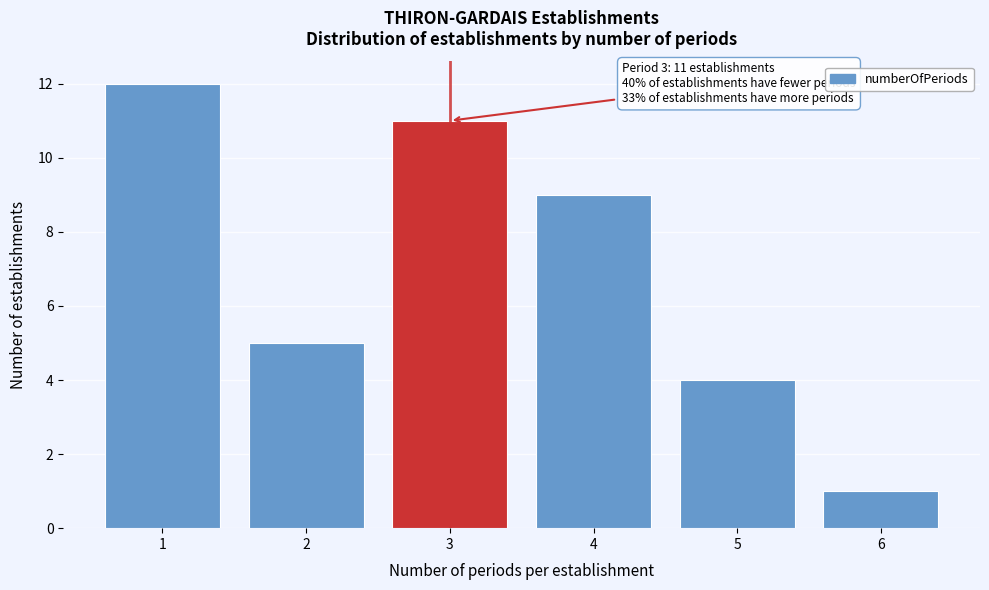

Over which range of the x-axis is the bar tallest?

0.5 to 1.5